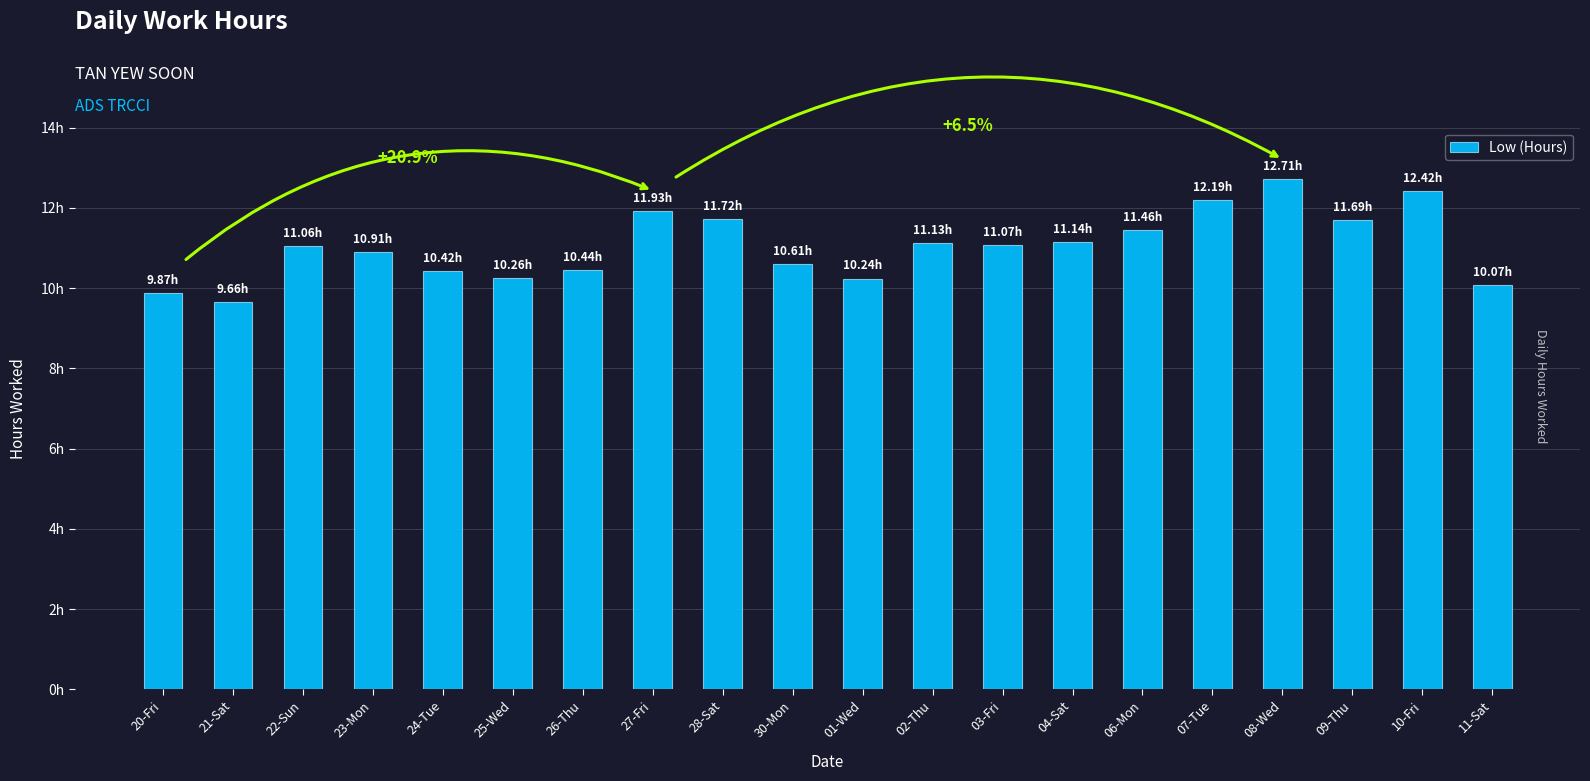

What is the difference between the second highest and second lowest values?

2.6